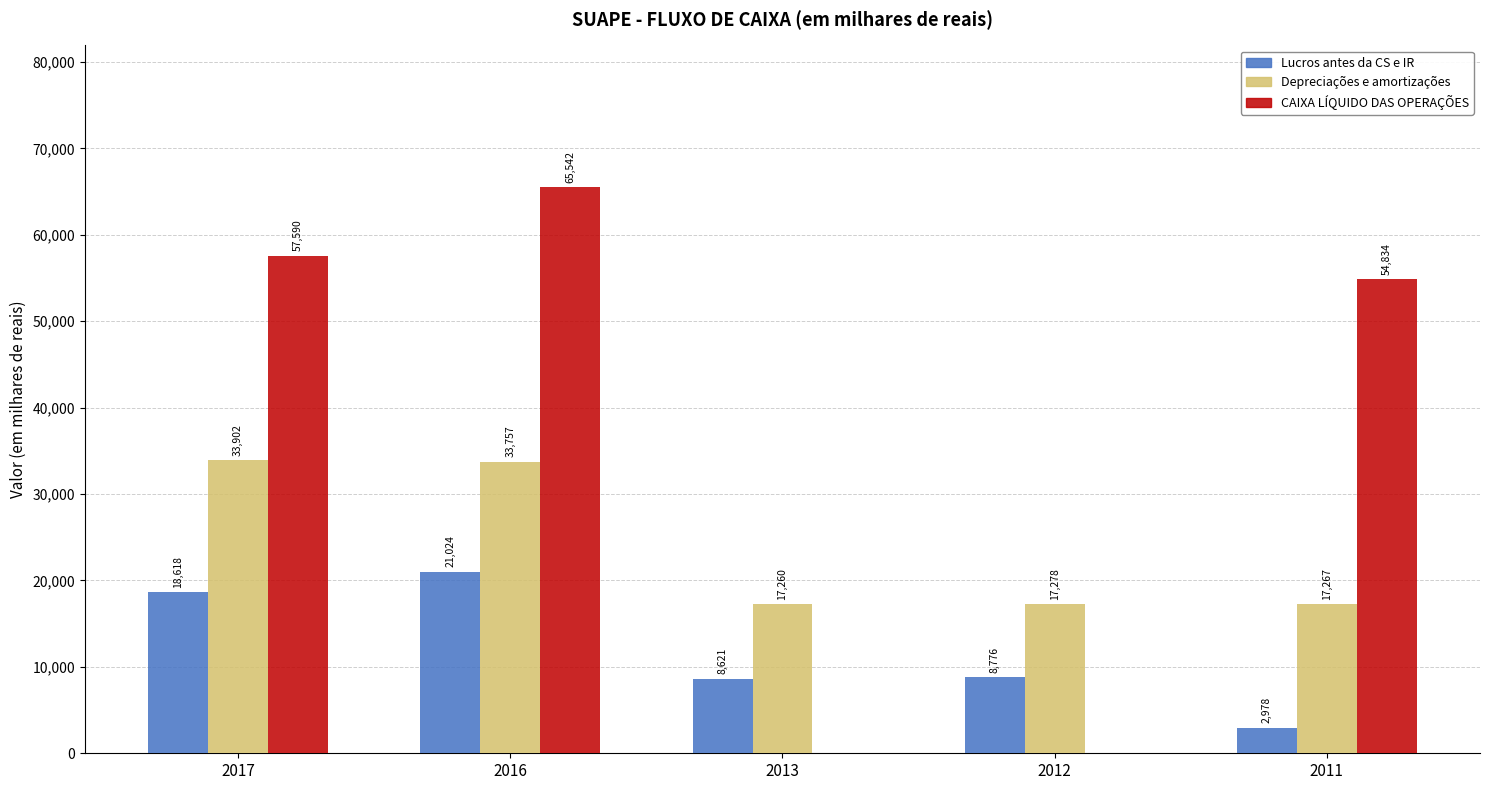

At which label does Depreciações e amortizações reach its peak?

2017